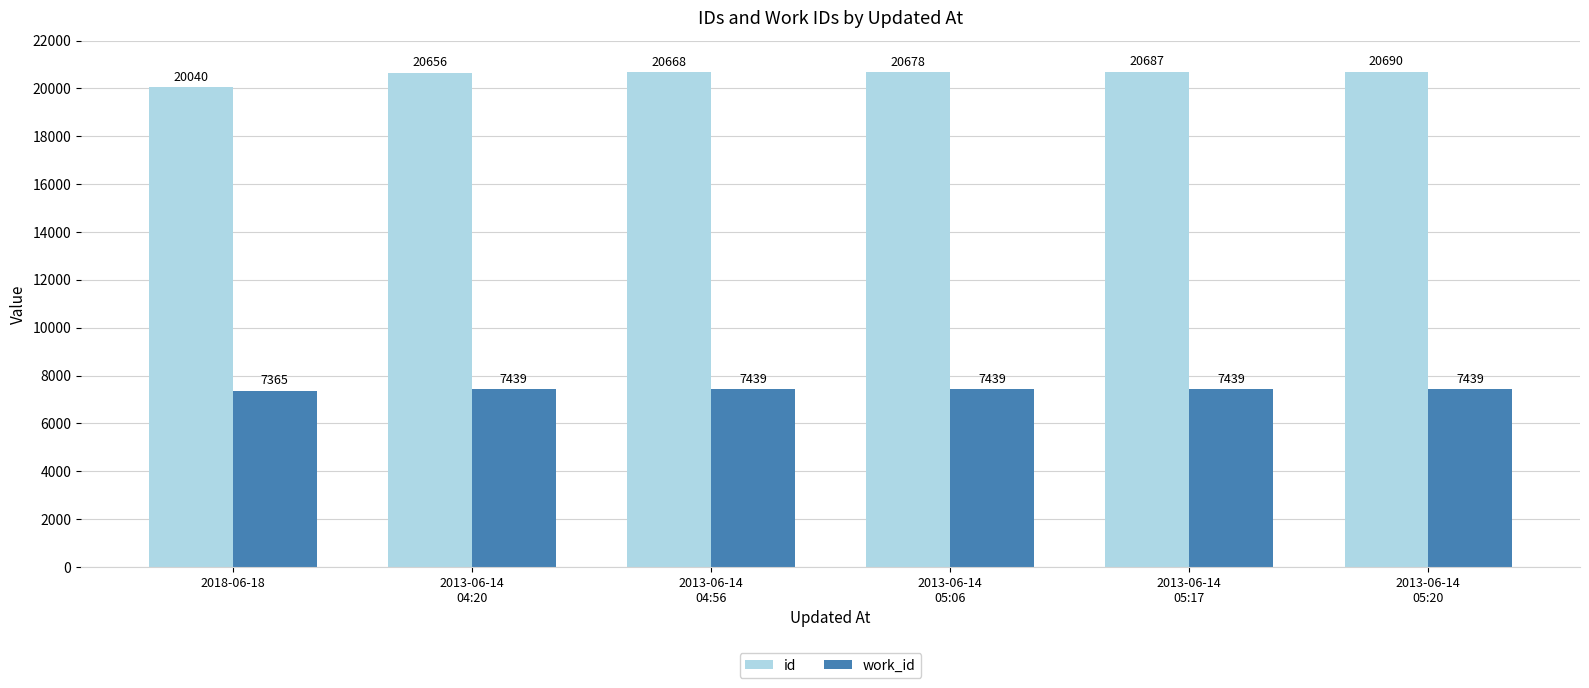

What are all the series names shown in the legend?

id, work_id